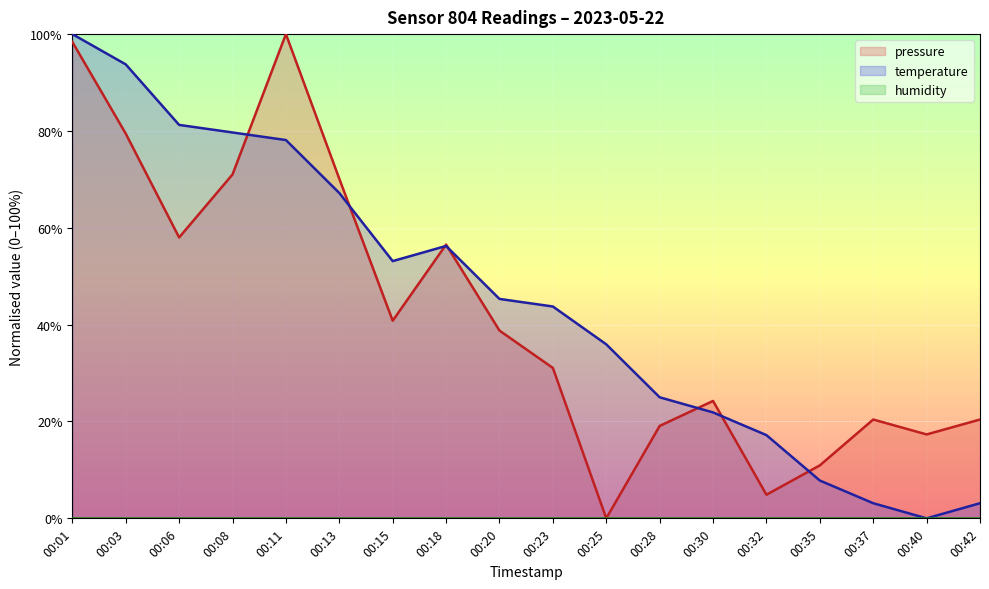

Is the value of temperature at 00:35 greater than the value of pressure at 00:06?

No